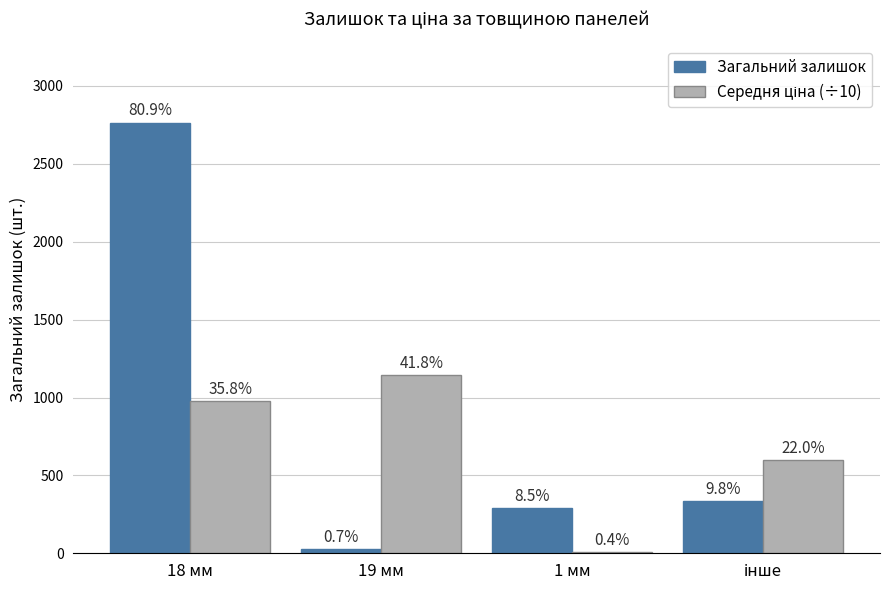

What is the label of the 1st bar from the right?

інше